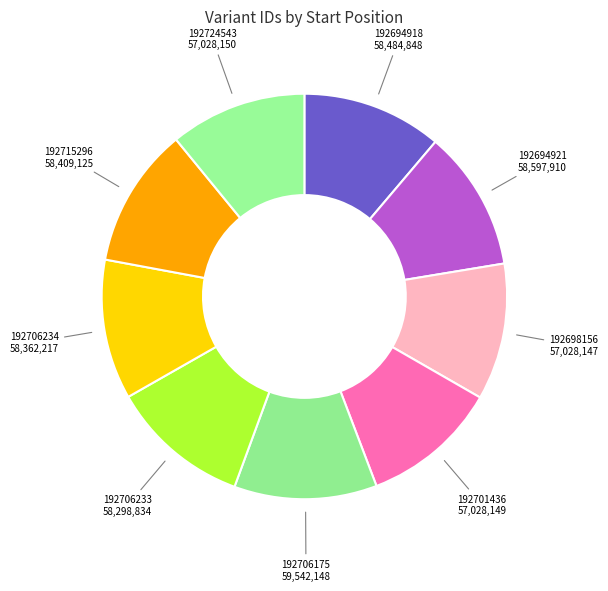

Combined, do 192706233 and 192701436 account for over 50%?

No